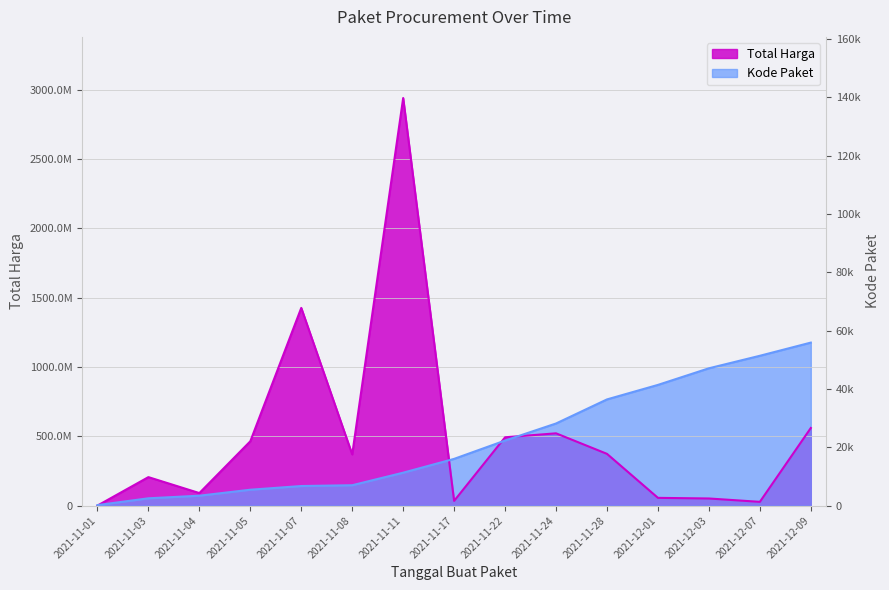

True or false: Total Harga has a value of 34292000.0 at 2021-11-17.

True